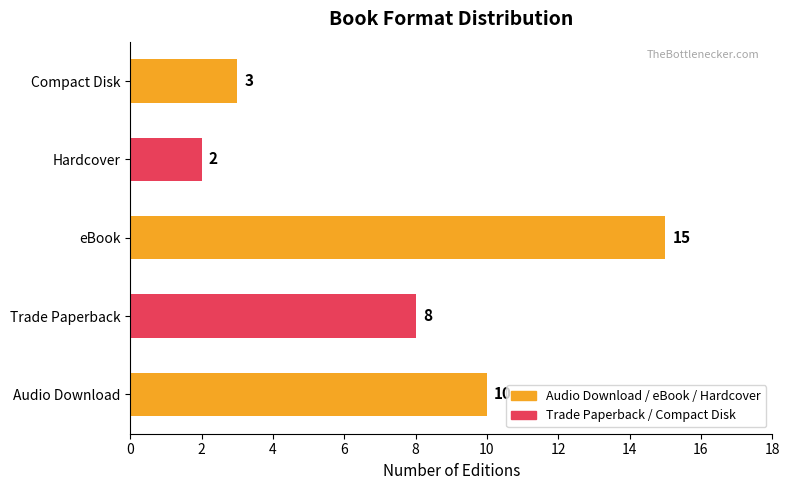

List the labels in order of value, smallest first.

Hardcover, Compact Disk, Trade Paperback, Audio Download, eBook